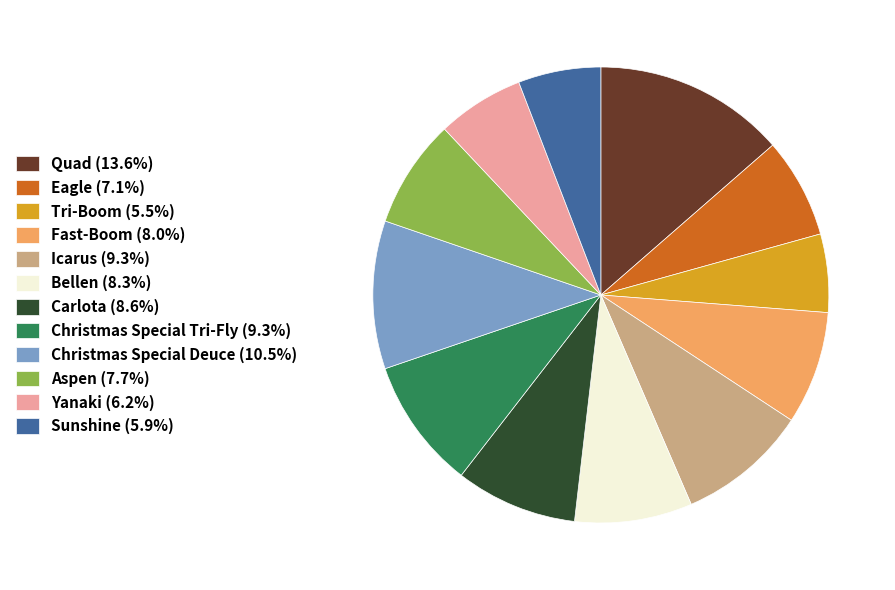

The Icarus slice represents 9% of the pie. True or false?

True